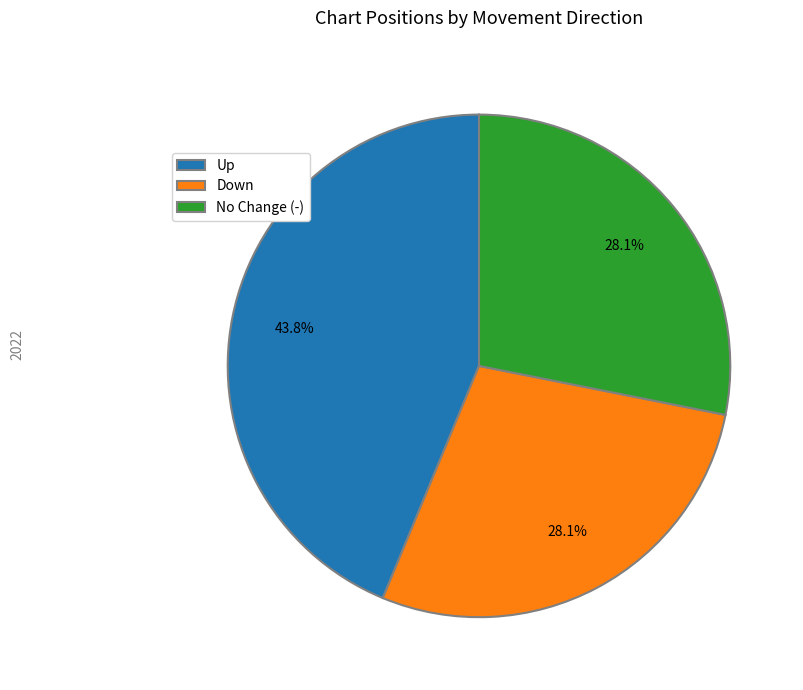

Does any single category account for the majority?

No